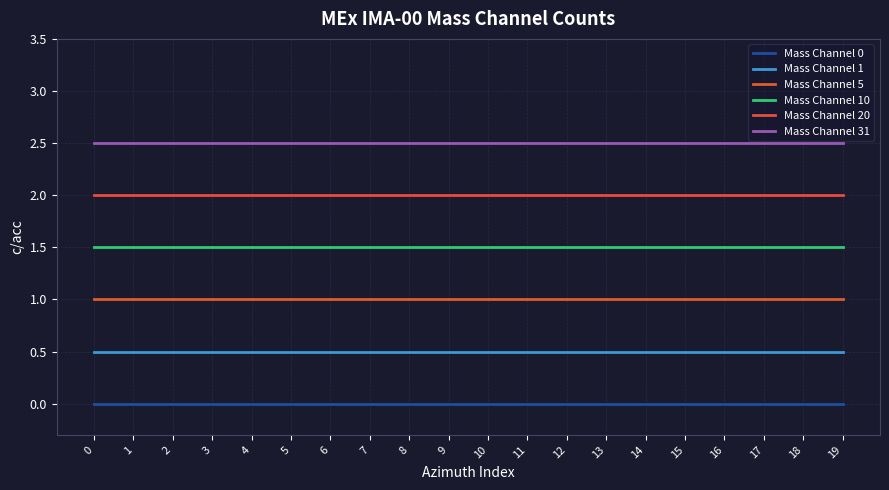

True or false: Mass Channel 5 and Mass Channel 31 intersect in this chart.

False